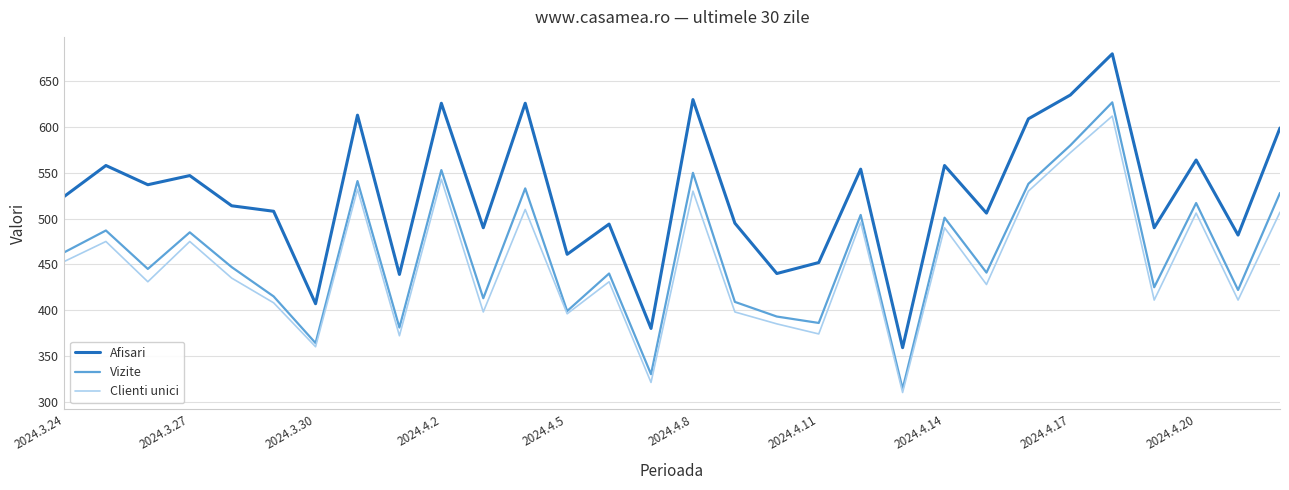

What are all the series names shown in the legend?

Afisari, Vizite, Clienti unici